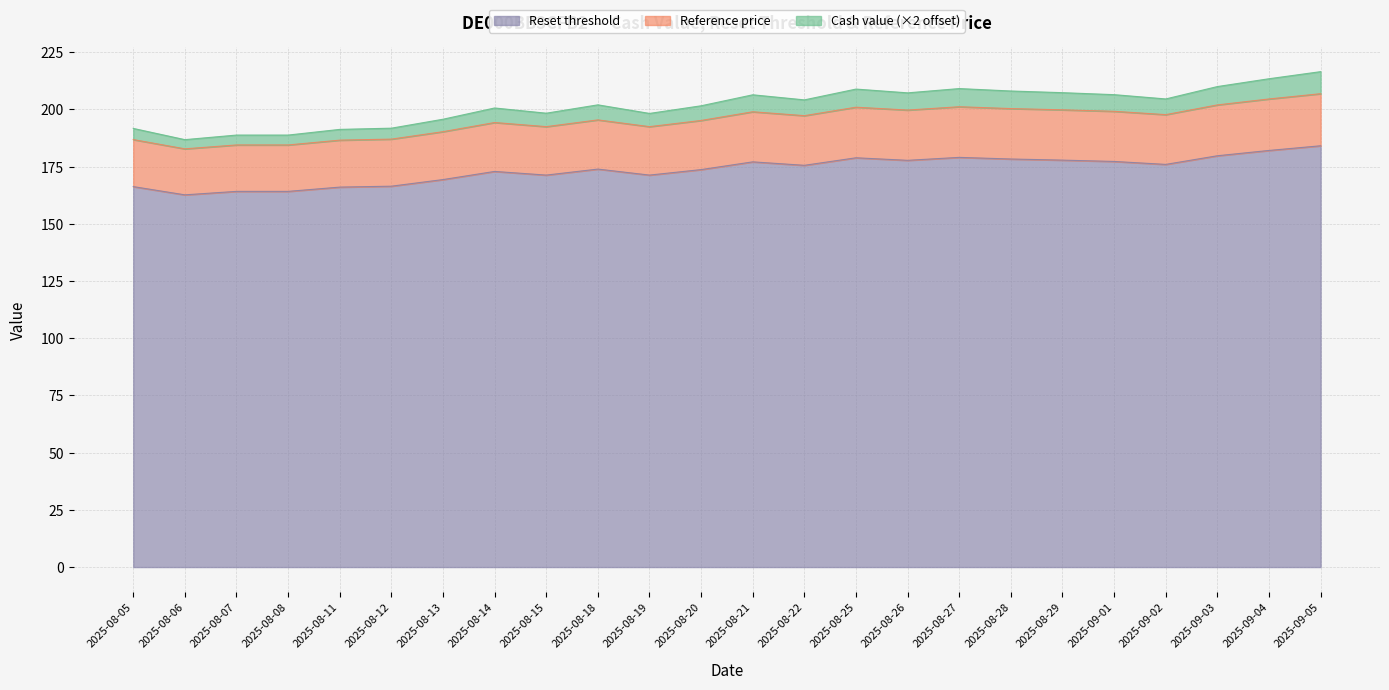

What position from the left is 2025-08-13?

7